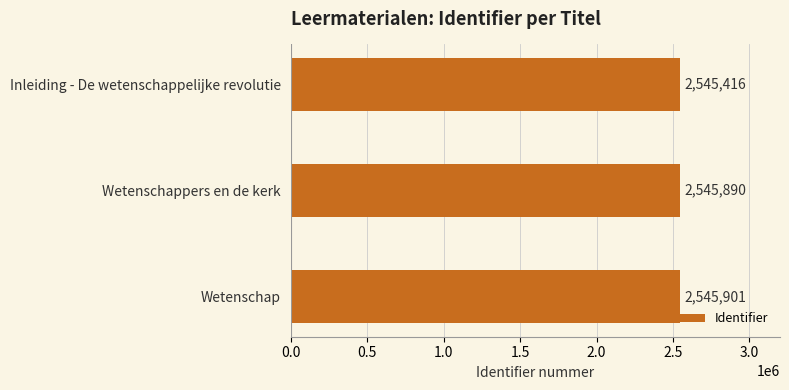

Is it true that the value at Inleiding - De wetenschappelijke revolutie is 3335780?

False